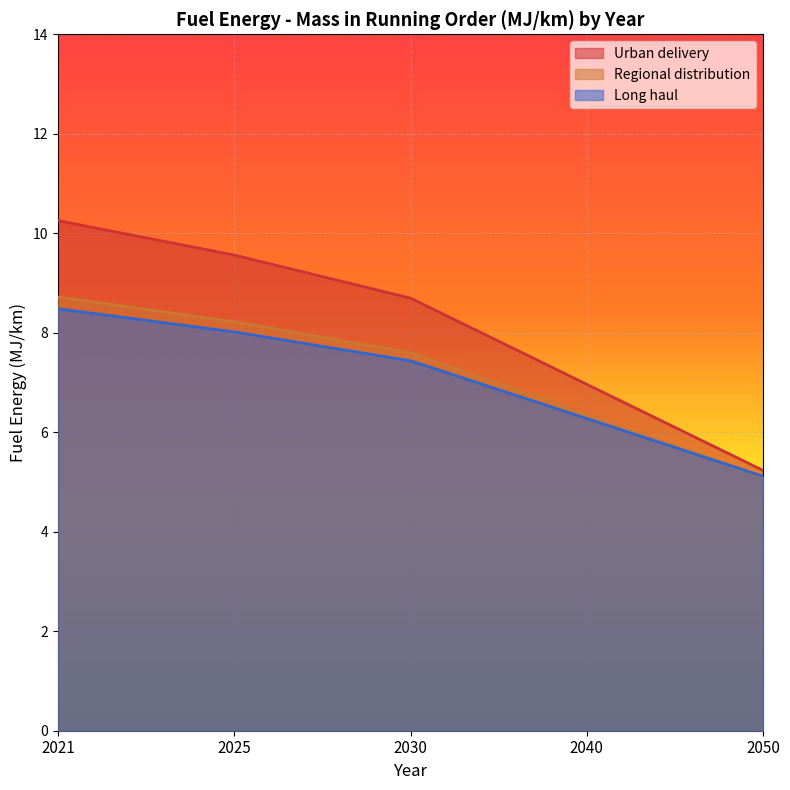

Read the Regional distribution value at 2040.

6.4